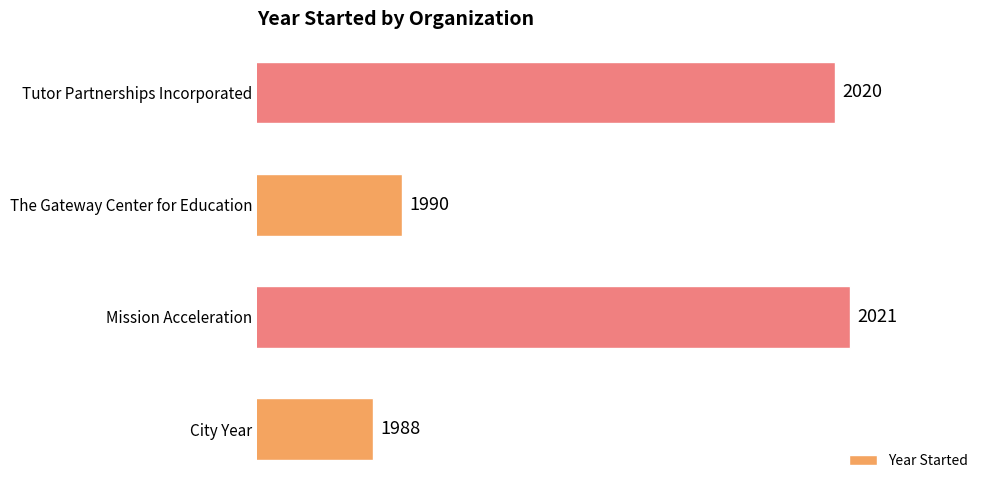

What is the maximum value shown in the chart?

2021